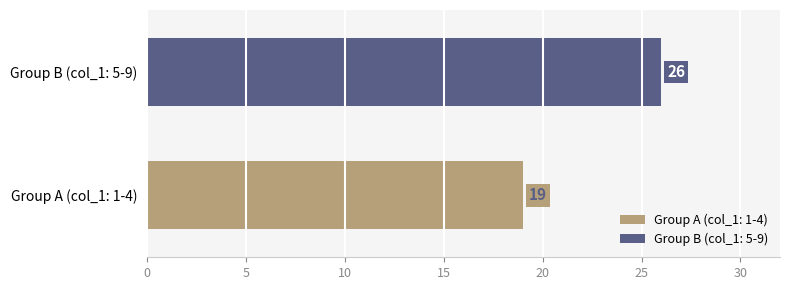

List the series in order of their overall mean, lowest first.

Group A (col_1: 1-4), Group B (col_1: 5-9)